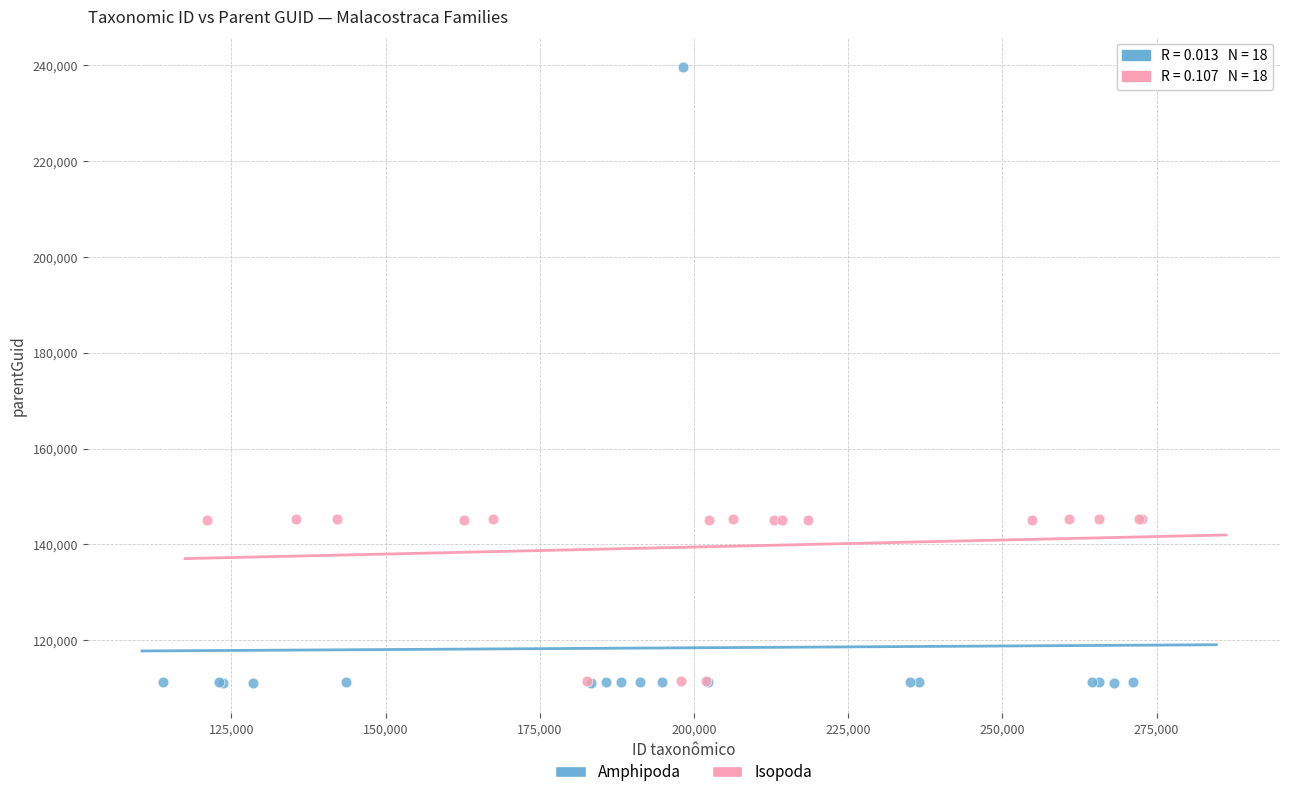

Which series reaches the maximum Y coordinate?

Amphipoda